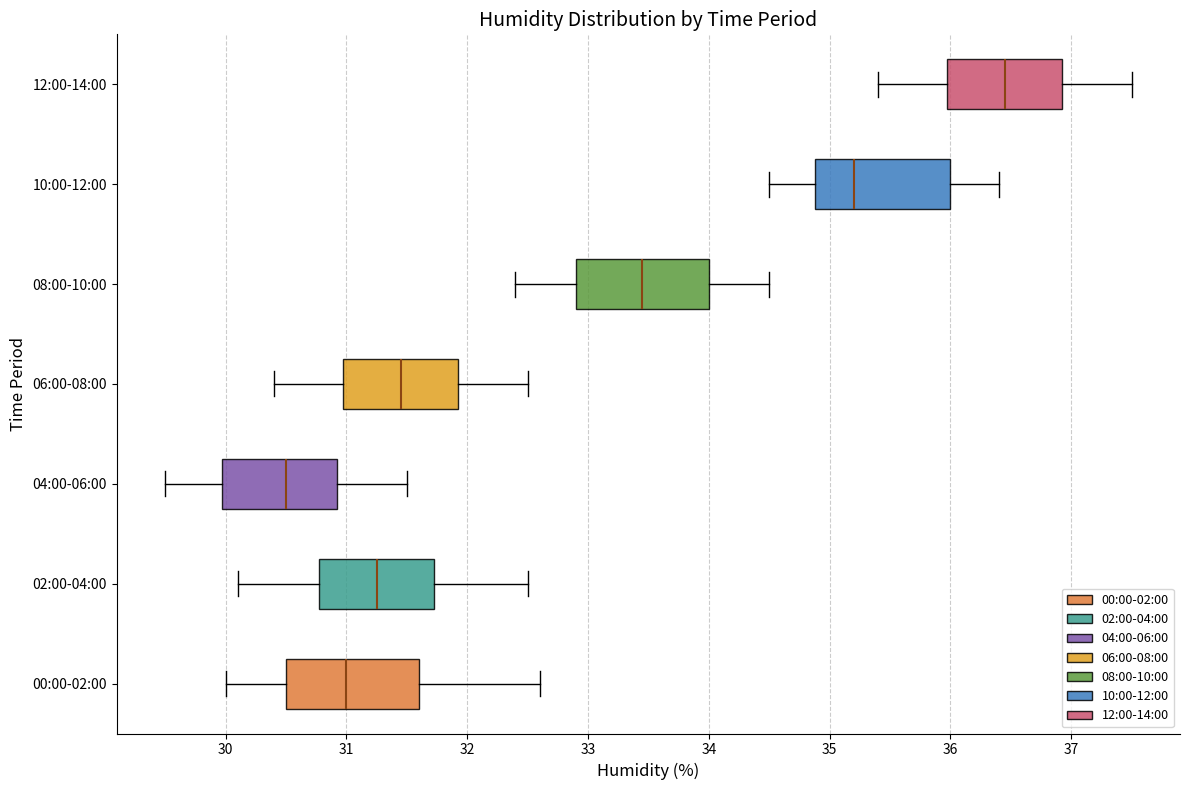

Where is the left edge of the box for 00:00-02:00 on the x-axis? The values are not printed on the chart, so give them approximately, as read against the axis.

30.5